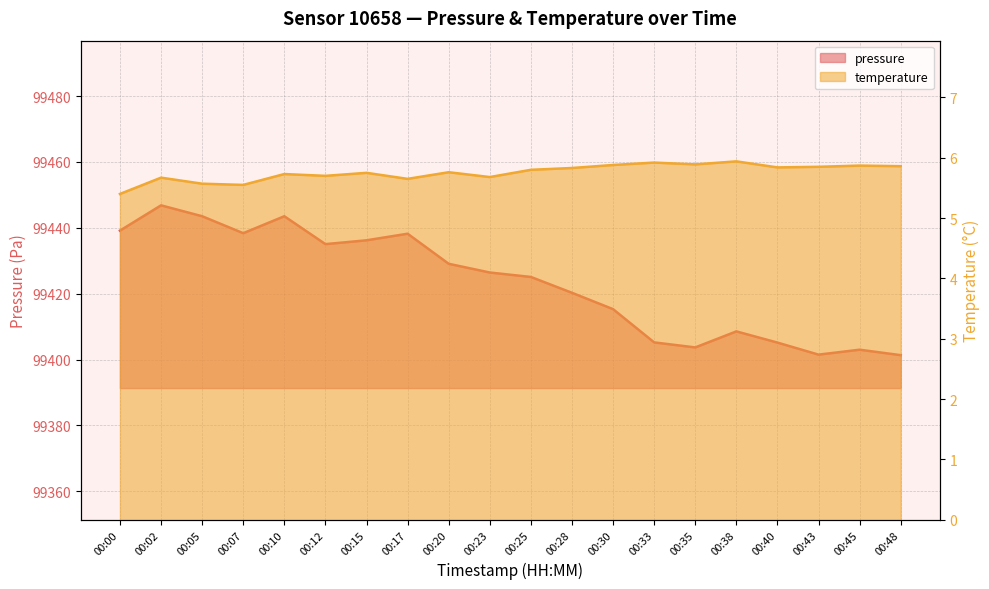

Reading right to left, what are all the values shown in this chart?

pressure: 99401.3	99403.0	99401.5	99405.2	99408.6	99403.7	99405.2	99415.3	99420.3	99425.1	99426.4	99429.1	99438.2	99436.2	99435.1	99443.5	99438.4	99443.5	99446.8	99439.2
temperature: 5.9	5.9	5.8	5.8	5.9	5.9	5.9	5.9	5.8	5.8	5.7	5.8	5.7	5.8	5.7	5.7	5.5	5.6	5.7	5.4